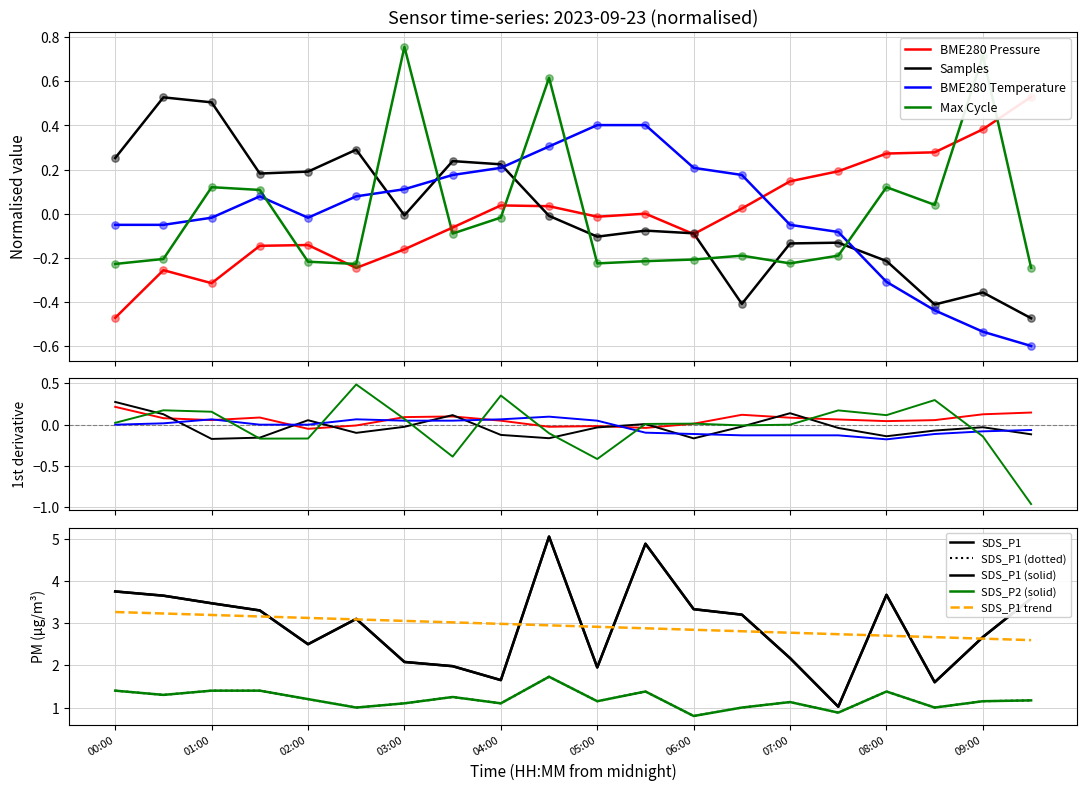

Which series has the largest Y range (max minus min)?

SDS_P1